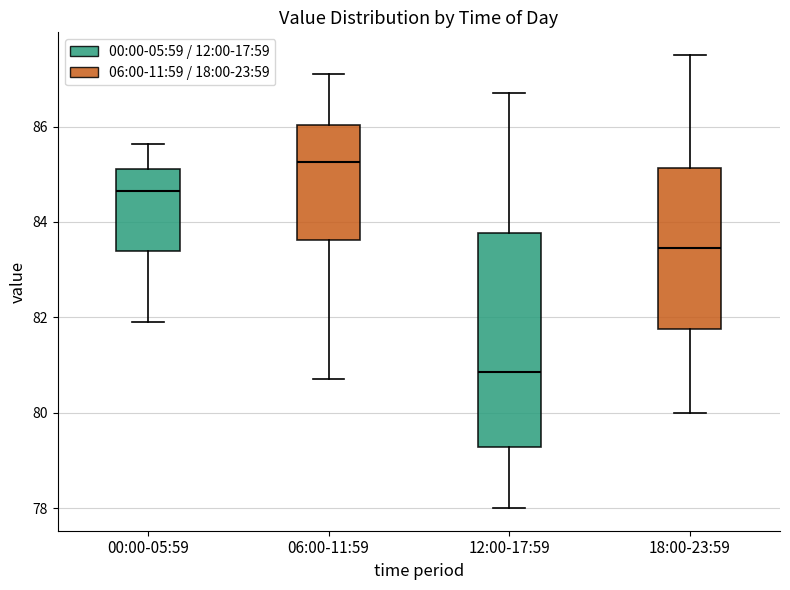

Where is the lower edge of the box for 12:00-17:59 on the y-axis? The values are not printed on the chart, so give them approximately, as read against the axis.

79.2